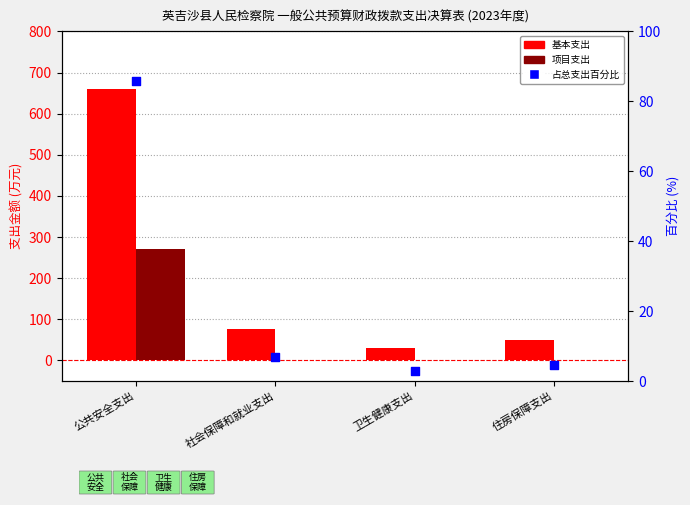

Which series has the widest spread of Y values?

基本支出